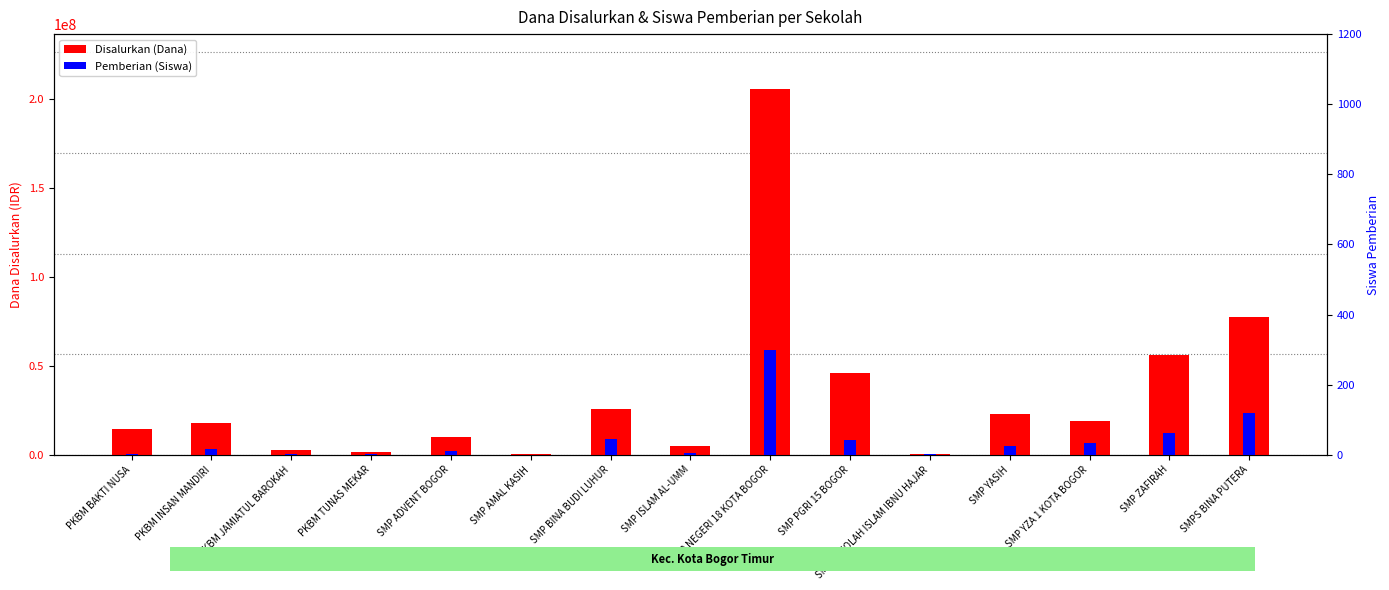

List the series in order of their overall mean, lowest first.

Pemberian (Siswa), Disalurkan (Dana)